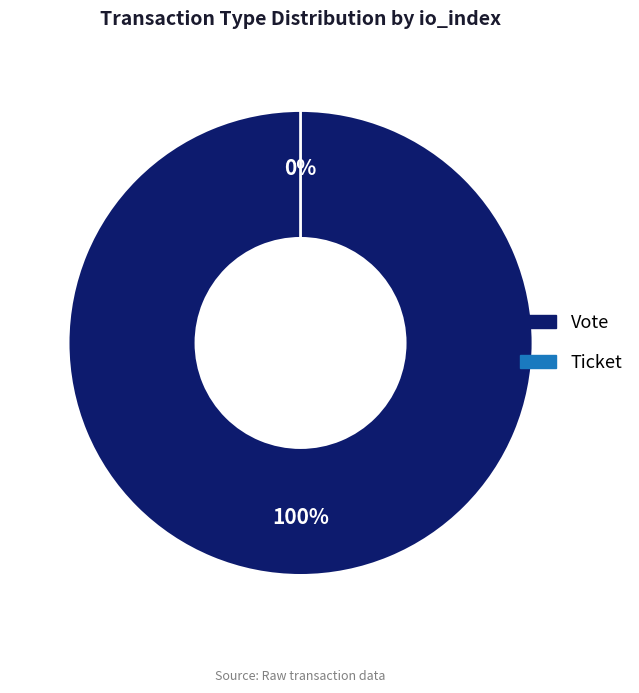

Count the number of slices in the pie.

2